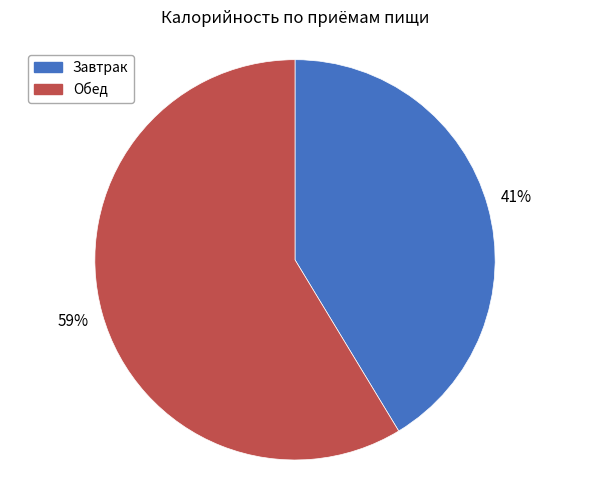

Which slice is the largest?

Обед